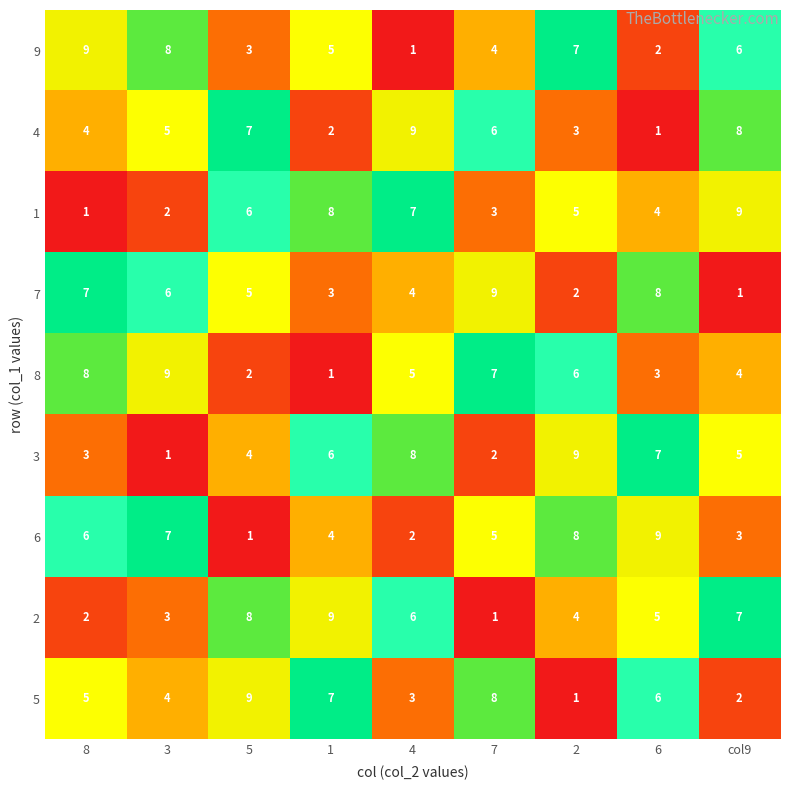

What is the sum of all 7 values?

45